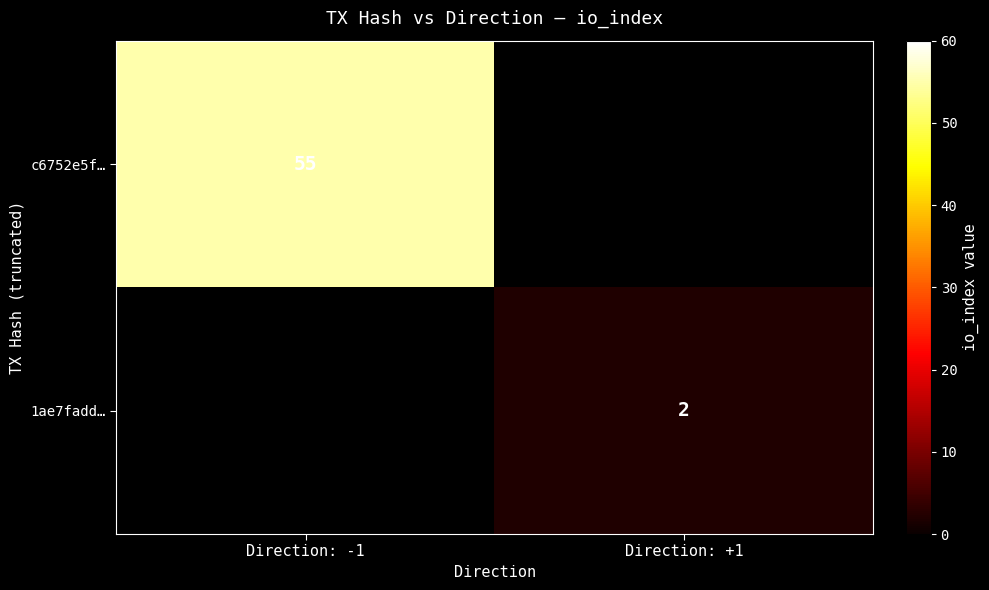

True or false: c6752e5f… has a value of 34 at Direction: -1.

False